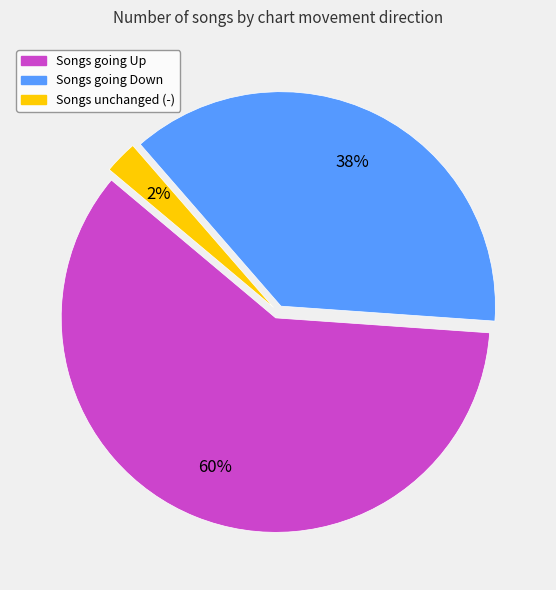

To the nearest percent, what is the average slice percentage?

33%